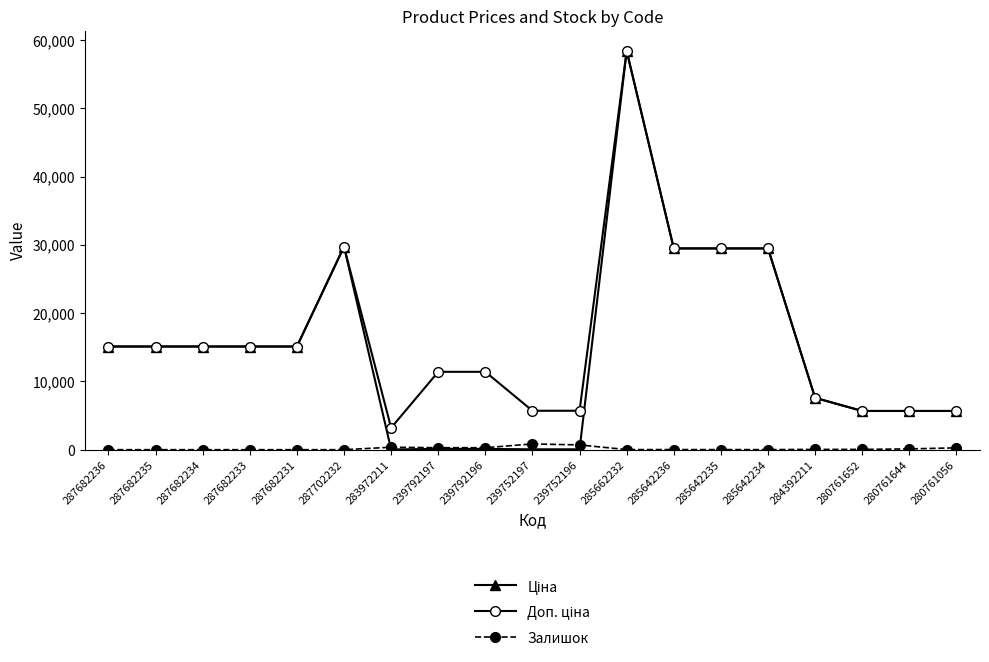

What is the label of the 18th point from the left?

280761644